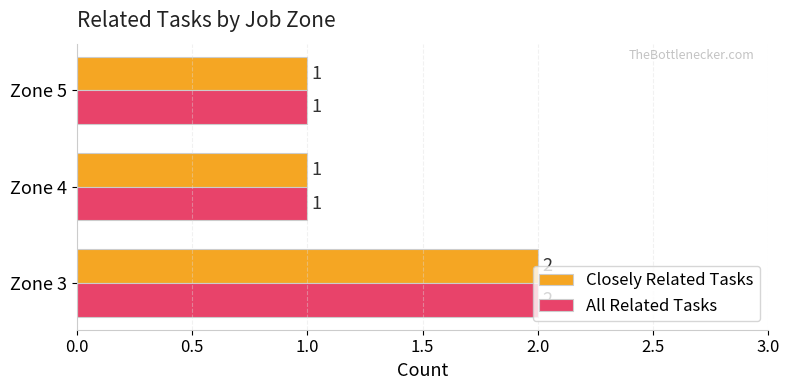

Count the All Related Tasks values in the range 1 to 2.

3